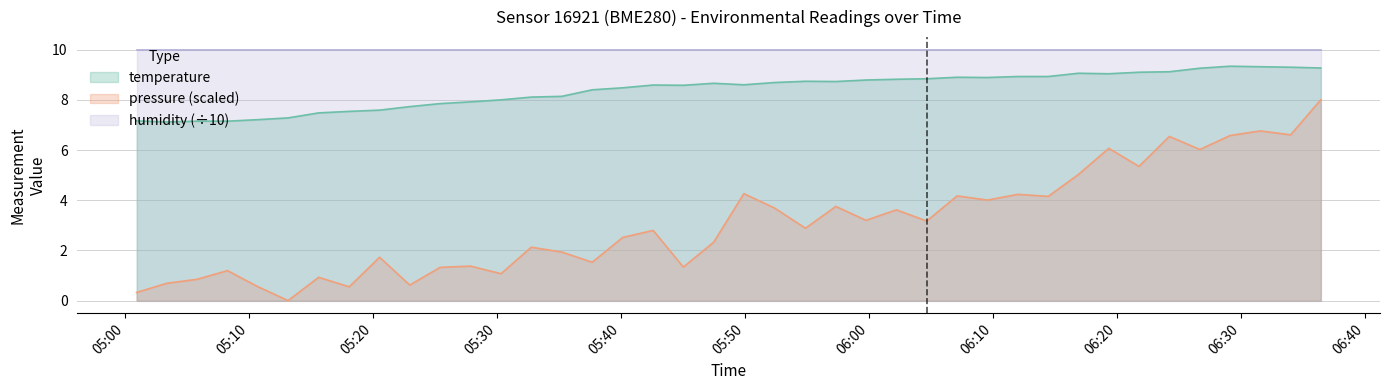

True or false: pressure_norm and temperature cross at least once.

False